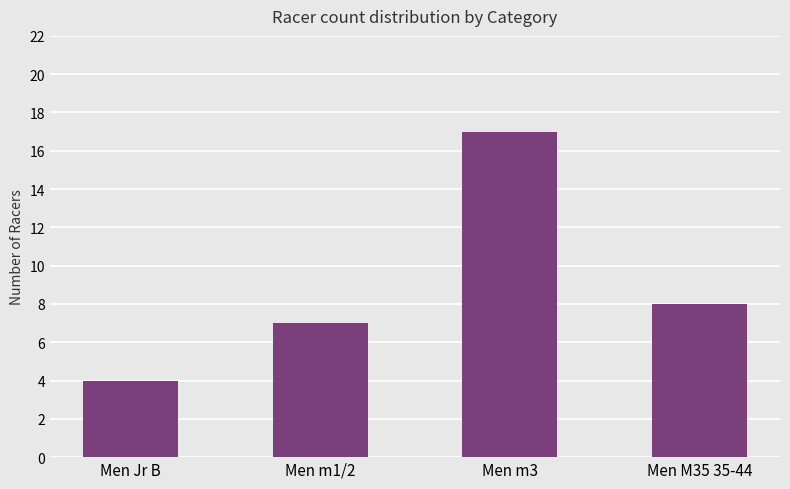

Reading left to right, list all the values displayed in this chart.

Men Jr B=4	Men m1/2=7	Men m3=17	Men M35 35-44=8